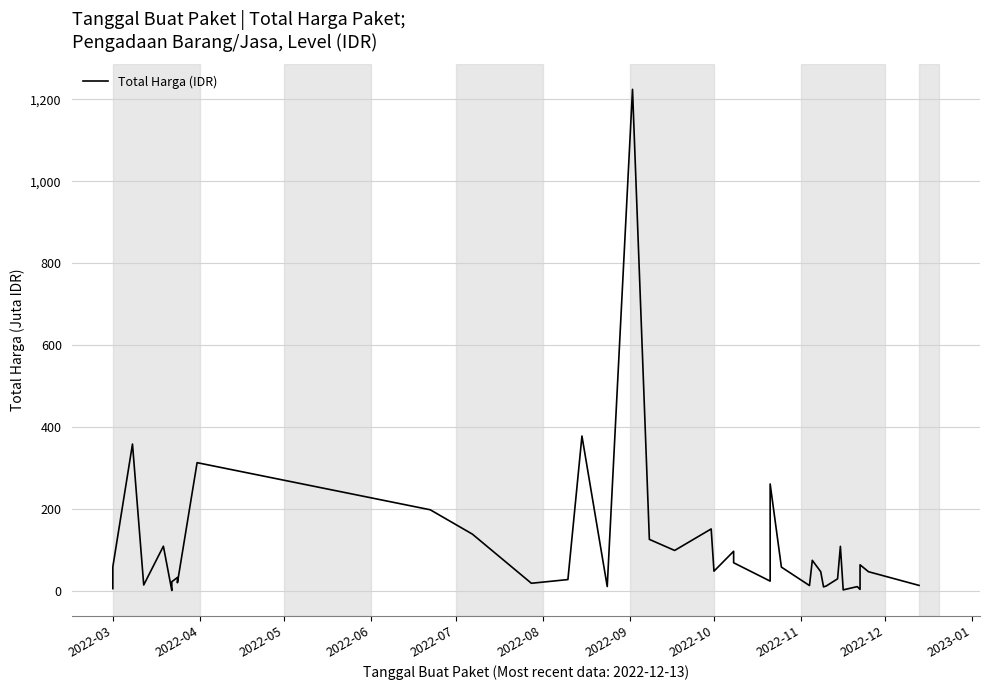

What is the average value?

109389879